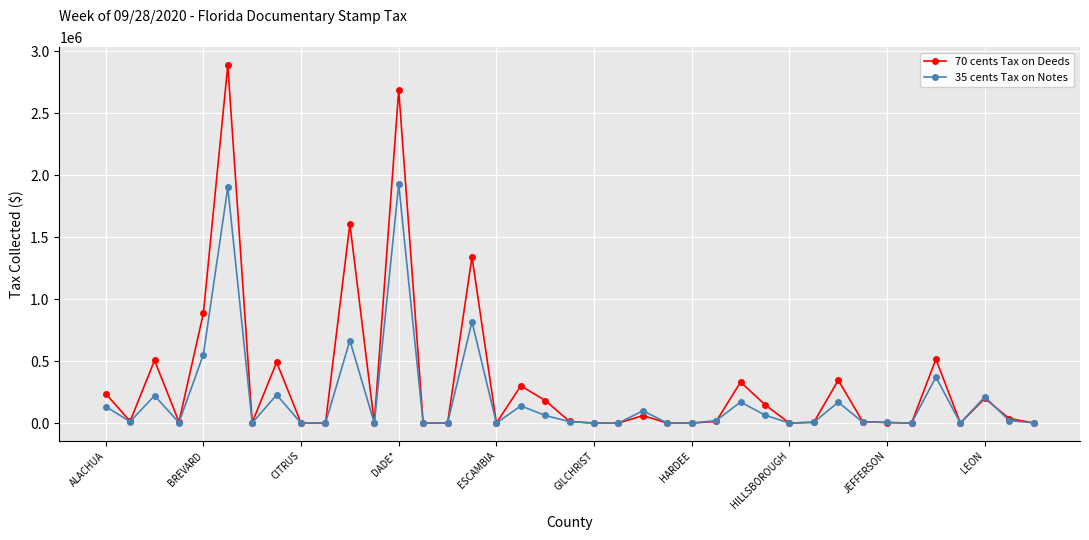

What is the average value of the 70 cents Tax on Deeds series?

329251.1